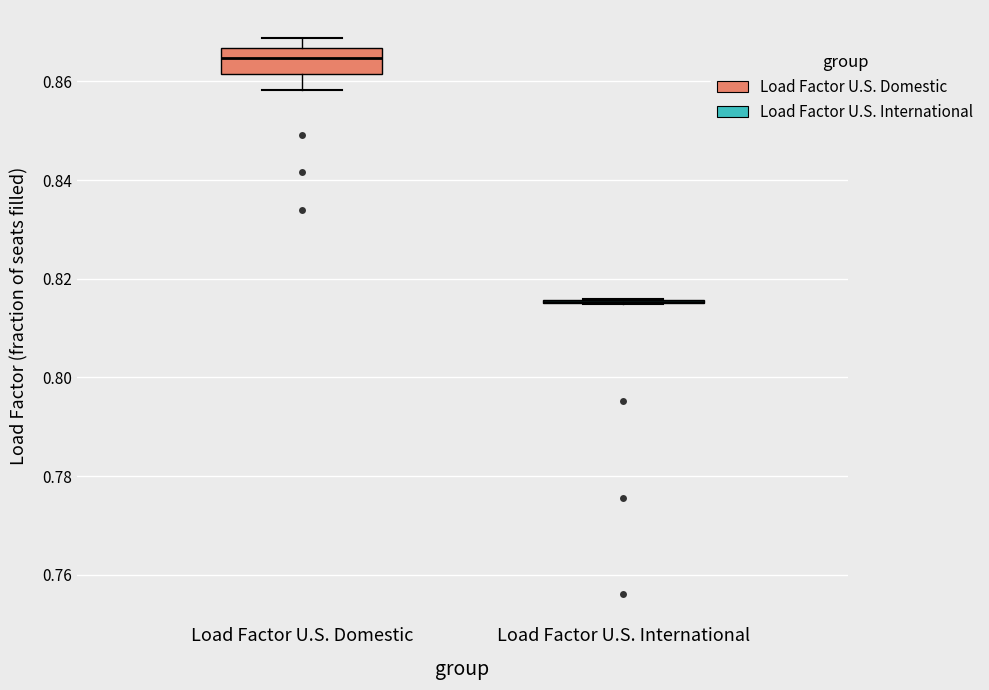

Reading left to right, read every box against the y-axis: the position of its median line, the range the box covers, and the ends of its whiskers. The values are not printed on the chart, so give them approximately, as read against the axis.

Load Factor U.S. Domestic: median 0.864, box 0.862 to 0.866, whiskers 0.858 to 0.868
Load Factor U.S. International: box collapsed to a line at 0.816, whiskers 0.814 to 0.816